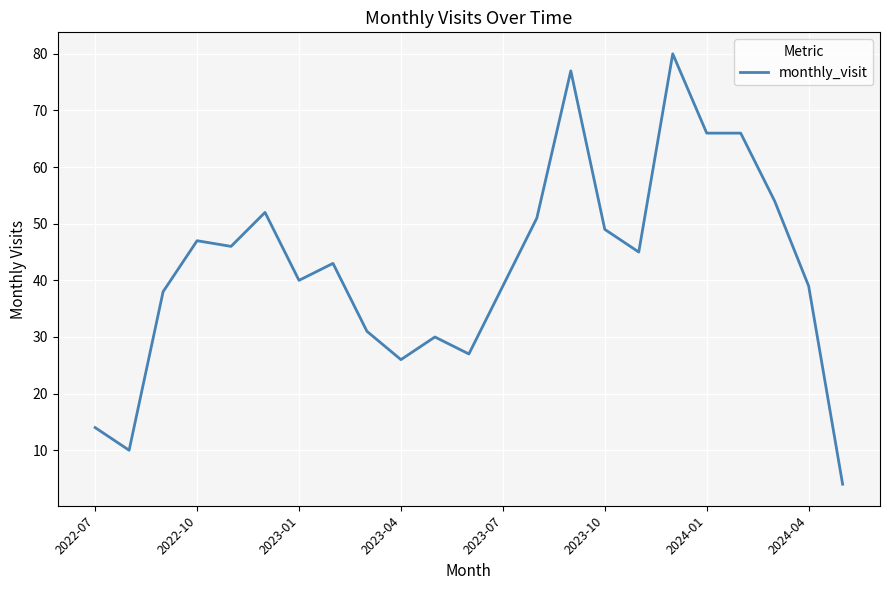

What is the difference between the maximum and second lowest values?

70